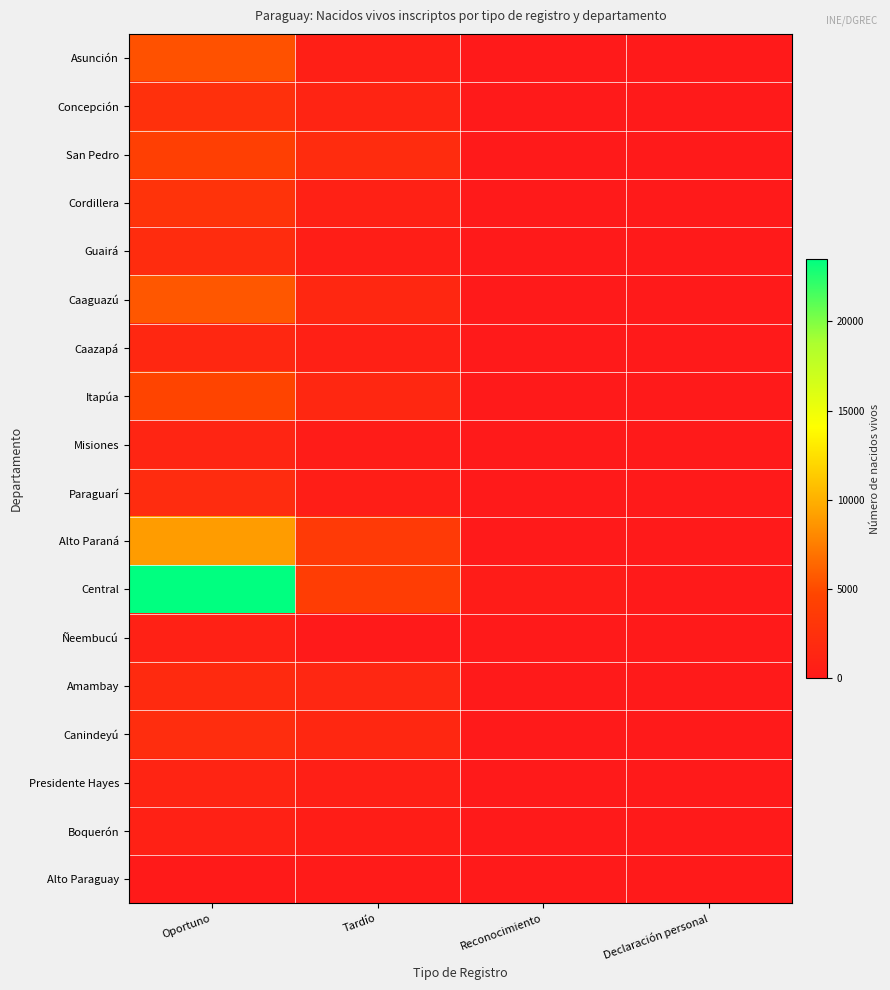

Reading right to left, what are all the values shown in this chart?

Asunción: Declaración personal=3	Reconocimiento=24	Tardío=646	Oportuno=5352
Concepción: Declaración personal=2	Reconocimiento=14	Tardío=1200	Oportuno=2522
San Pedro: Declaración personal=3	Reconocimiento=26	Tardío=2059	Oportuno=4042
Cordillera: Declaración personal=9	Reconocimiento=37	Tardío=807	Oportuno=2838
Guairá: Declaración personal=5	Reconocimiento=16	Tardío=488	Oportuno=2068
Caaguazú: Declaración personal=2	Reconocimiento=11	Tardío=1520	Oportuno=5630
Caazapá: Declaración personal=5	Reconocimiento=5	Tardío=734	Oportuno=1497
Itapúa: Declaración personal=5	Reconocimiento=32	Tardío=1549	Oportuno=4659
Misiones: Declaración personal=0	Reconocimiento=8	Tardío=257	Oportuno=1246
Paraguarí: Declaración personal=4	Reconocimiento=23	Tardío=462	Oportuno=2007
Alto Paraná: Declaración personal=10	Reconocimiento=31	Tardío=3552	Oportuno=8978
Central: Declaración personal=15	Reconocimiento=238	Tardío=3908	Oportuno=23488
Ñeembucú: Declaración personal=0	Reconocimiento=11	Tardío=33	Oportuno=795
Amambay: Declaración personal=3	Reconocimiento=14	Tardío=1462	Oportuno=1859
Canindeyú: Declaración personal=1	Reconocimiento=2	Tardío=1488	Oportuno=2185
Presidente Hayes: Declaración personal=6	Reconocimiento=7	Tardío=595	Oportuno=1209
Boquerón: Declaración personal=2	Reconocimiento=2	Tardío=429	Oportuno=857
Alto Paraguay: Declaración personal=1	Reconocimiento=2	Tardío=182	Oportuno=112